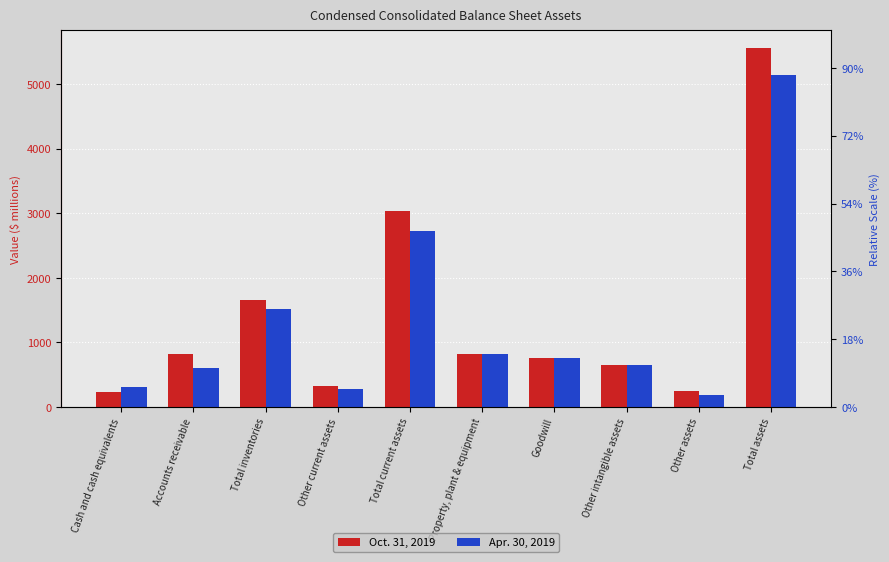

What is the sum of all Oct. 31, 2019 values?

14129